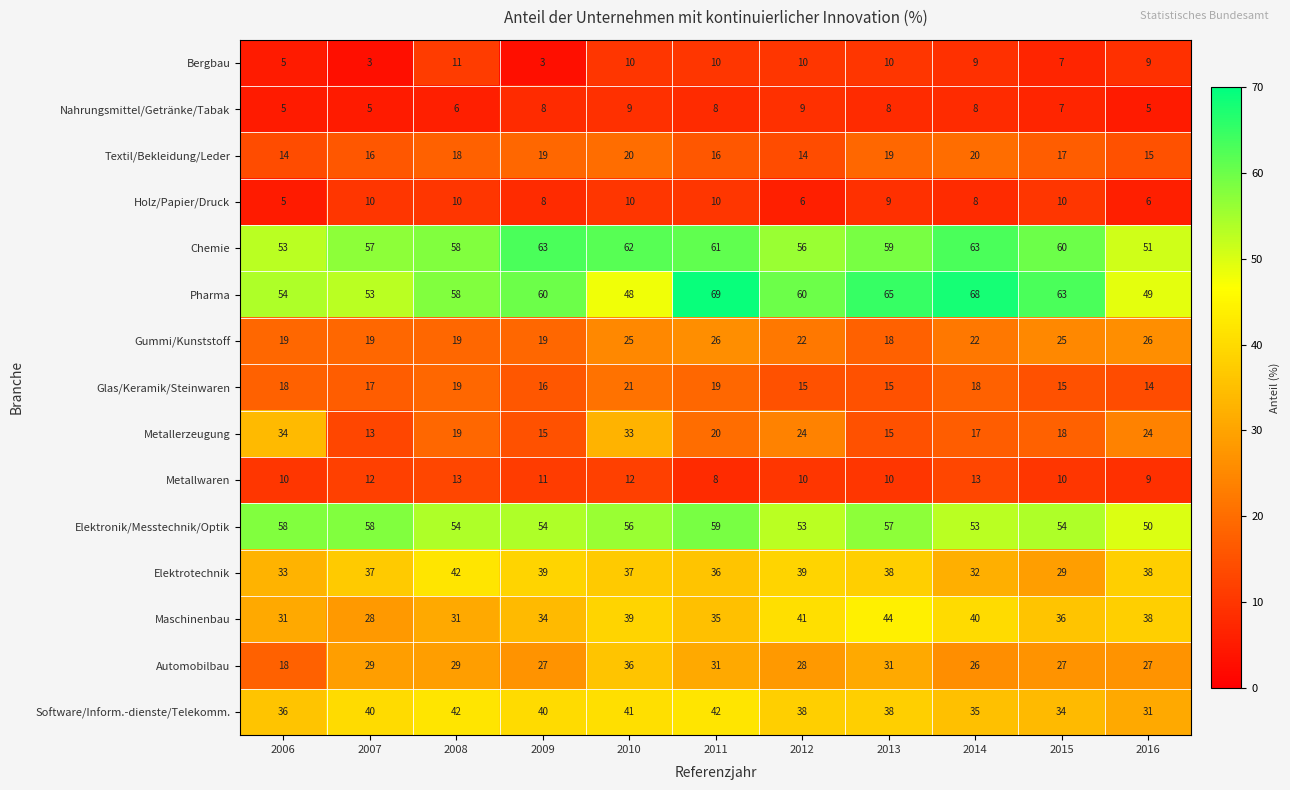

What is the minimum value for Gummi/Kunststoff?

18